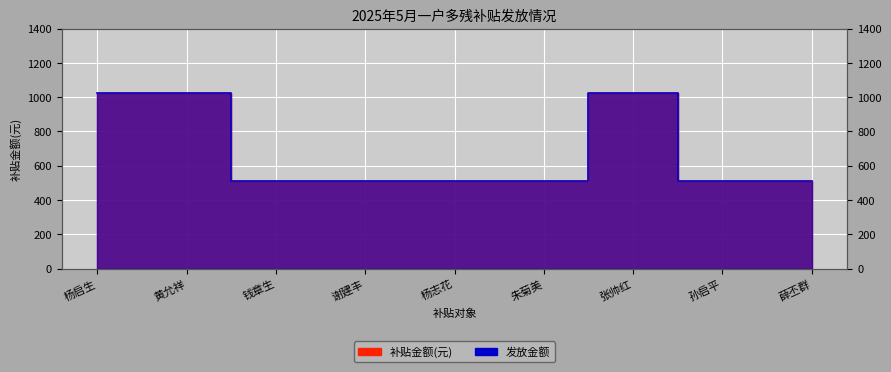

List the series in order of their peak value, highest first.

补贴金额(元), 发放金额